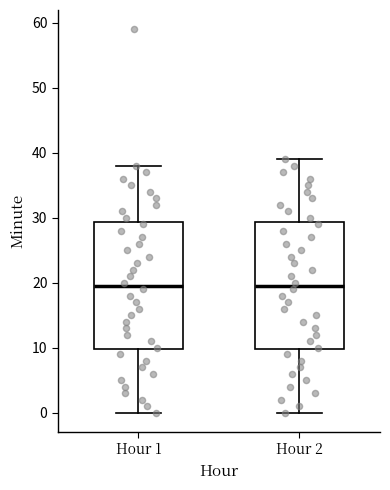

Where is the upper edge of the box for Hour 2 on the y-axis? The values are not printed on the chart, so give them approximately, as read against the axis.

29